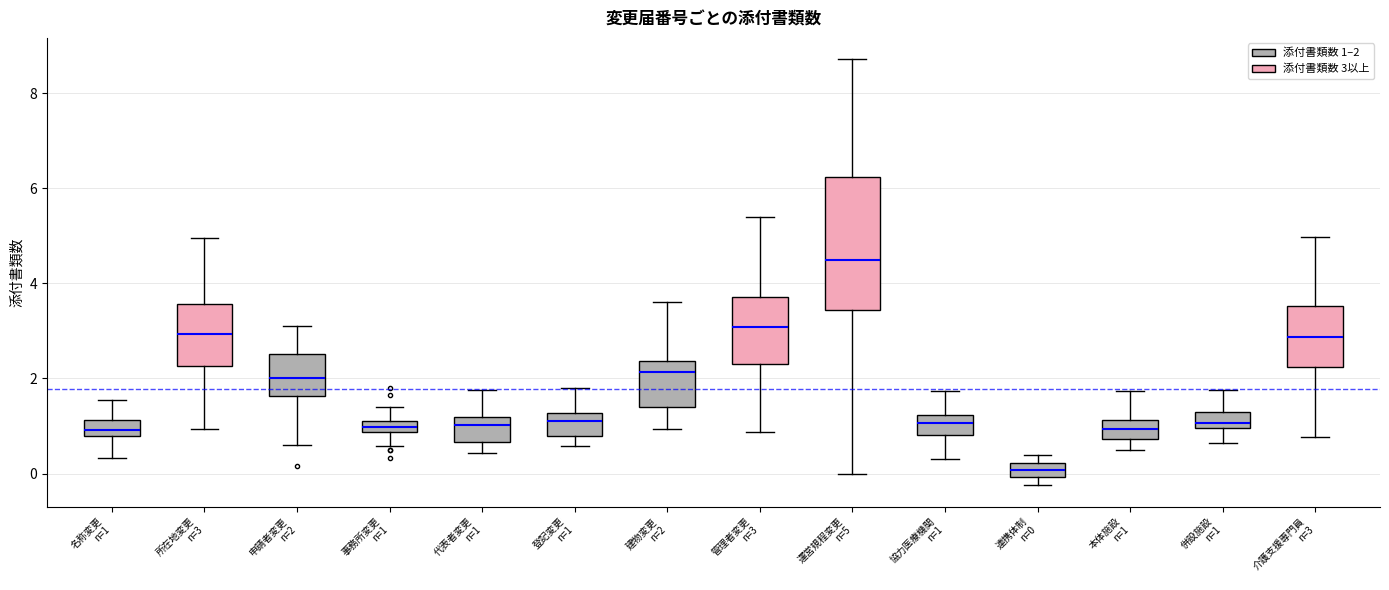

Which box has the lowest median line?

連携体制 n=0